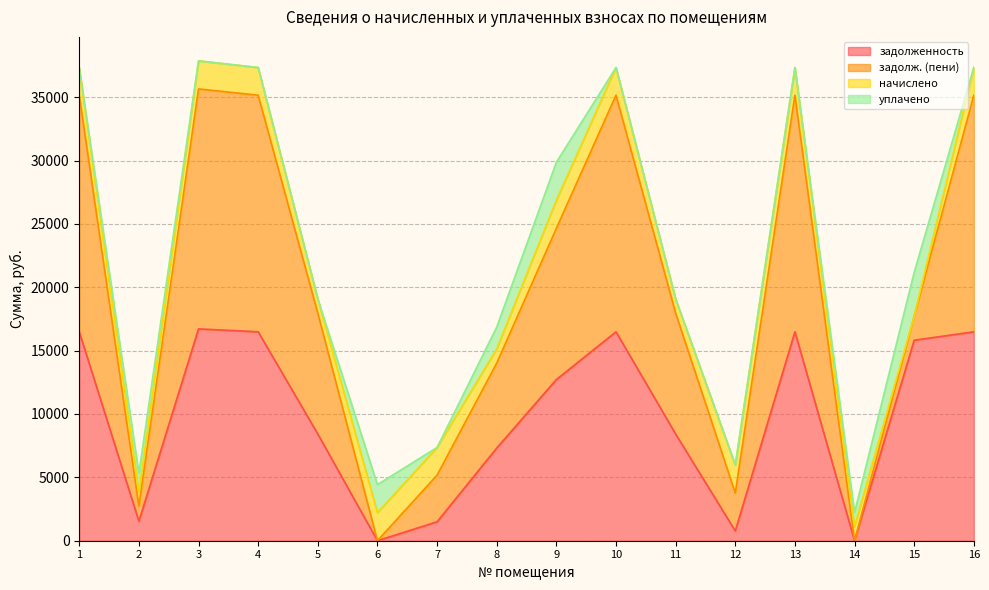

At how many categories does at least one series exceed 16052?

6